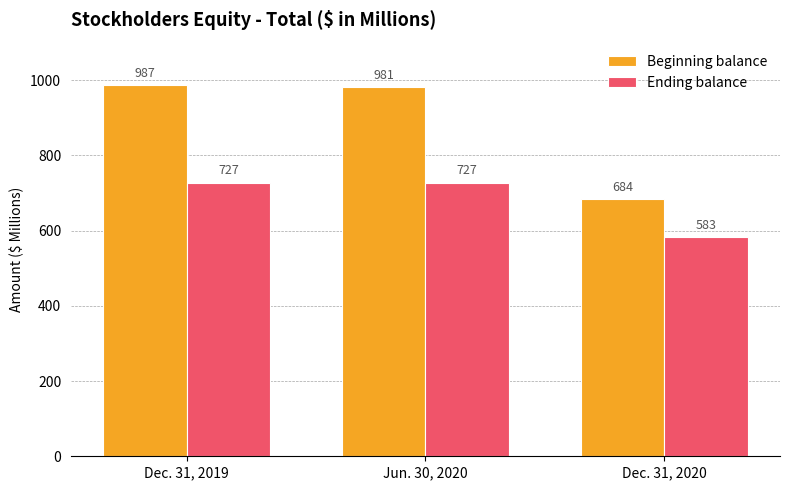

Rank the series by their average value, from lowest to highest.

Ending balance, Beginning balance